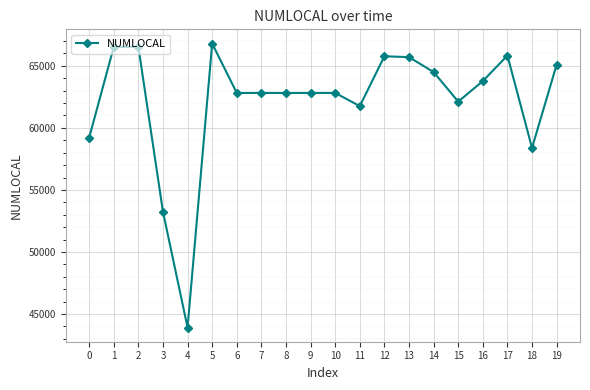

True or false: there are more than 0 points higher than both neighbors.

True